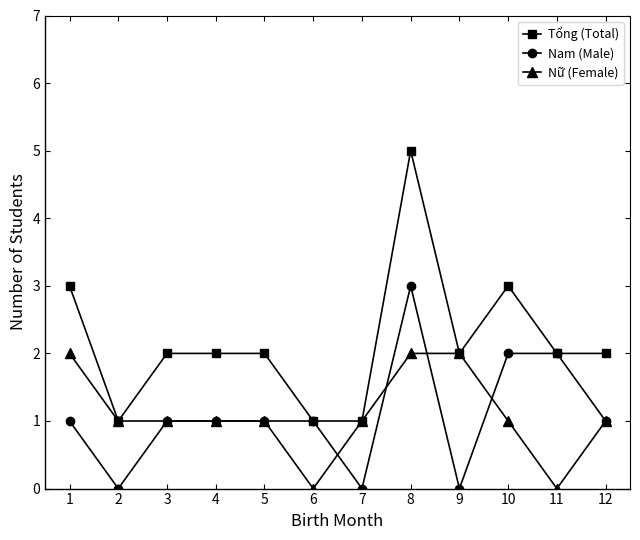

Which series has the largest range (max minus min)?

Tổng (Total)